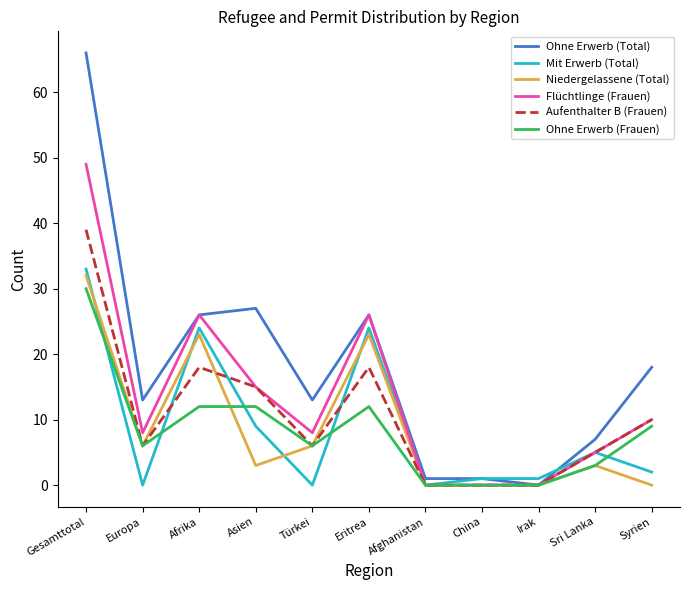

Is it true that Aufenthalter B (Frauen) equals 39 at Gesamttotal?

True